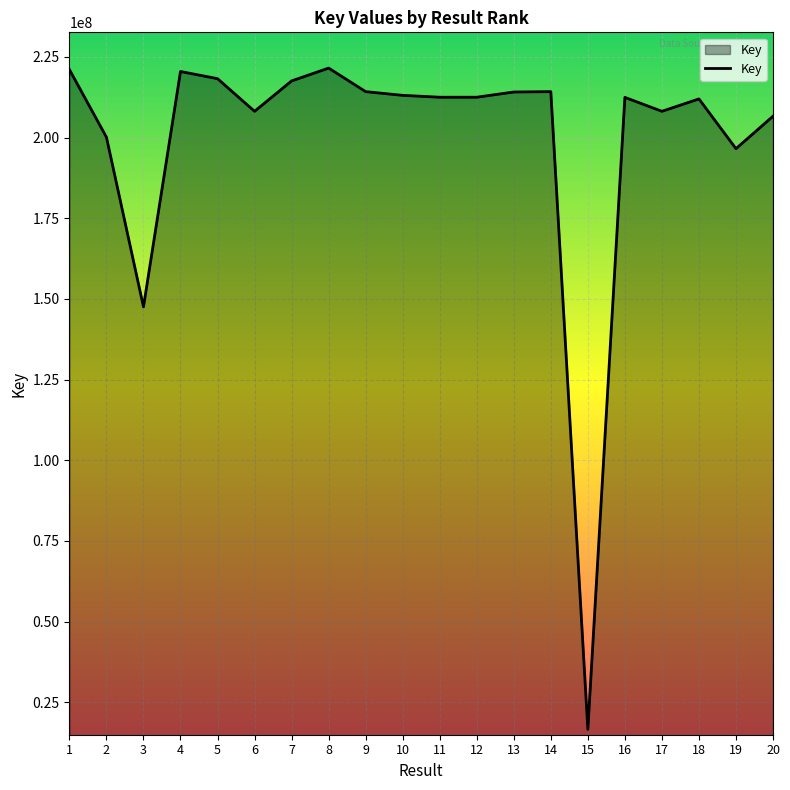

At which category does the data reach its first local valley?

3